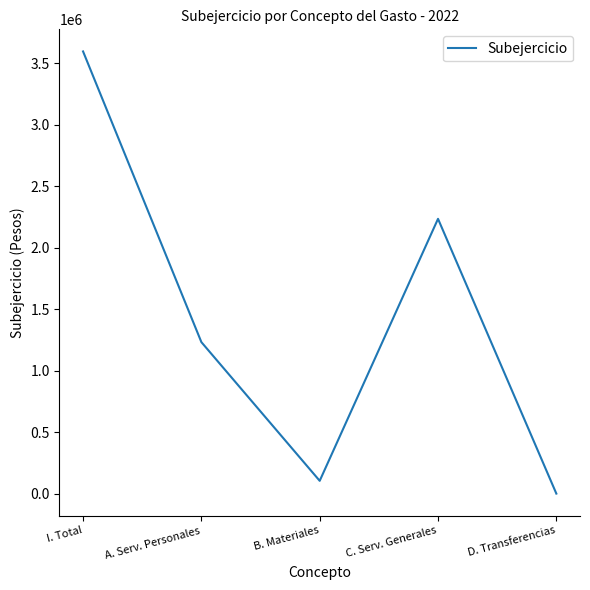

What is the difference between the values at B. Materiales and C. Serv. Generales?

2129954.3